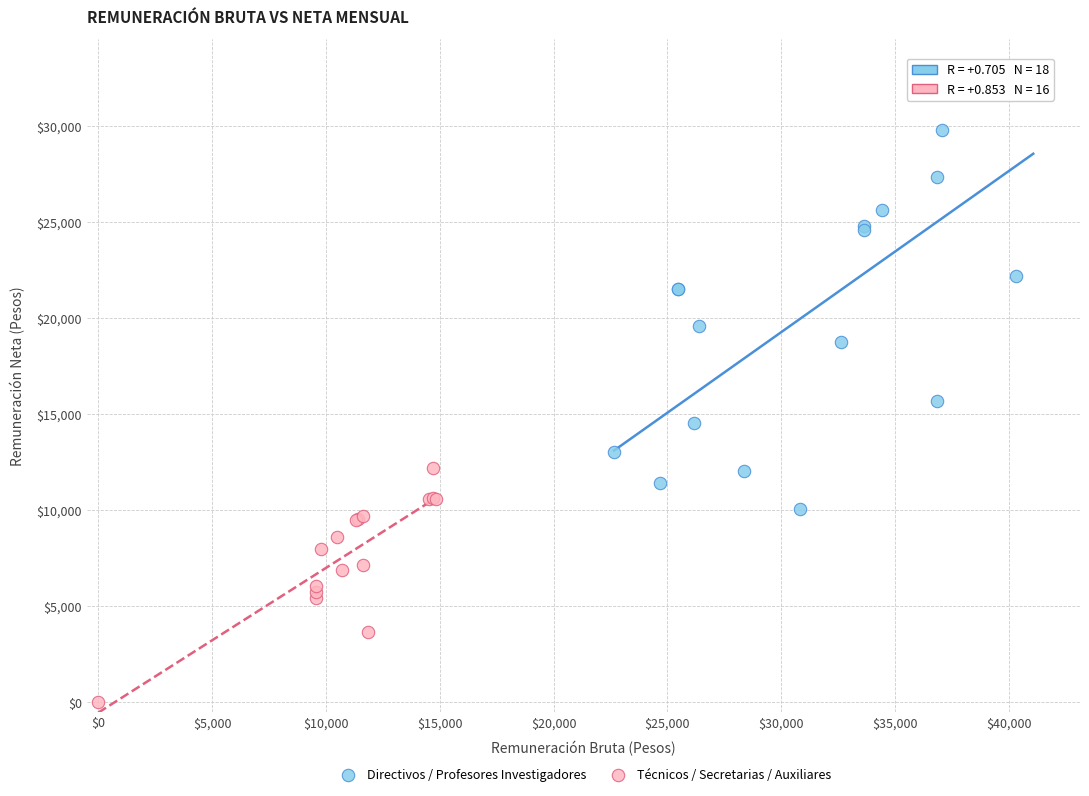

Which series has the widest spread of Y values?

Directivos / Profesores Investigadores